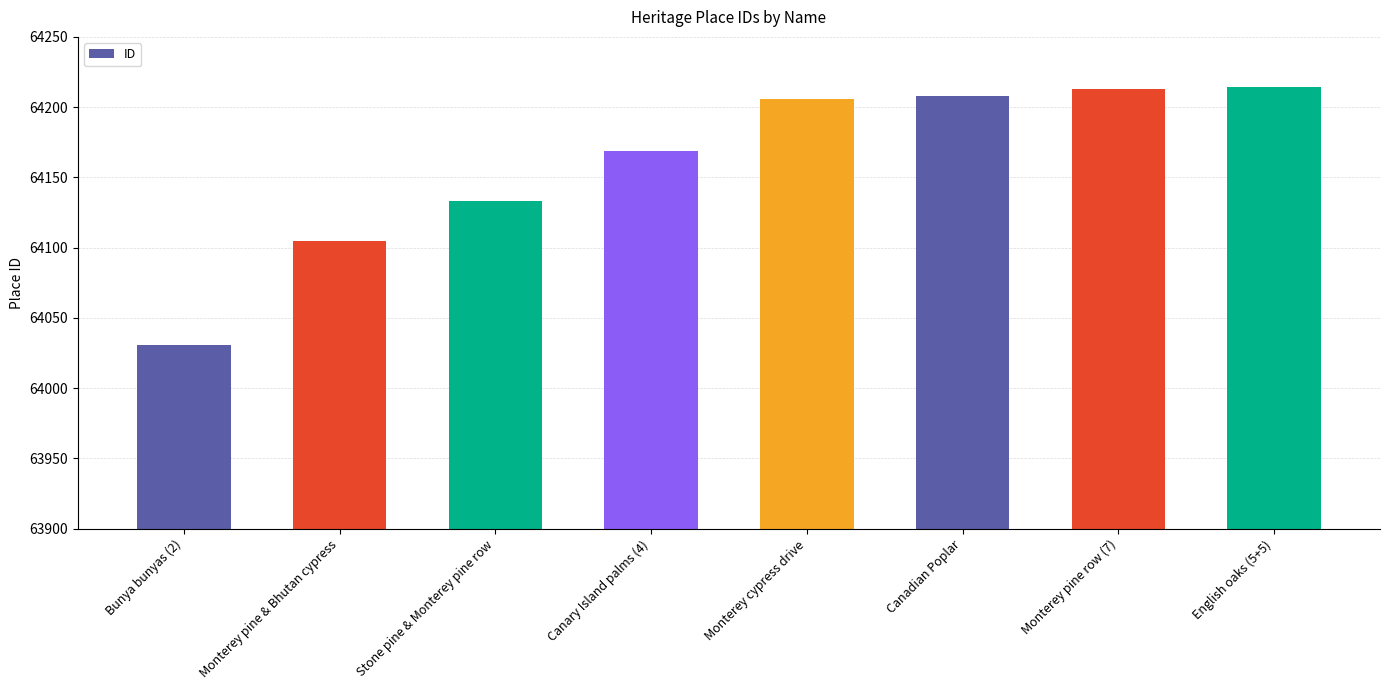

The value at Canadian Poplar is 33218. True or false?

False